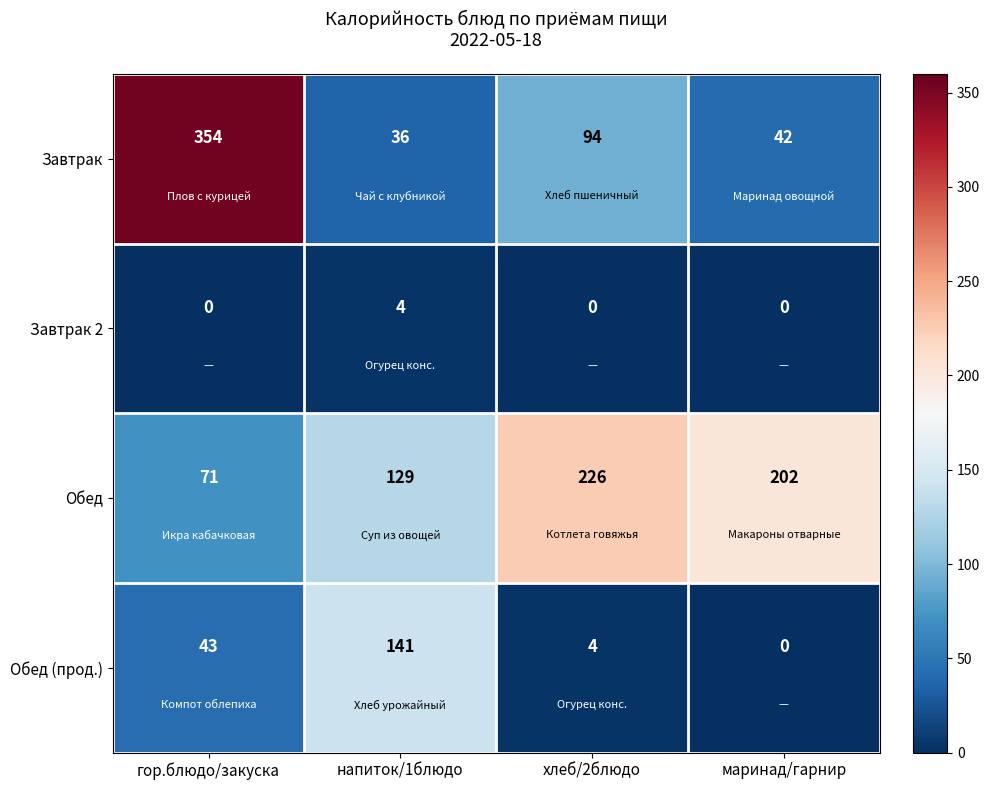

What is the total value across all series at маринад/гарнир?

244